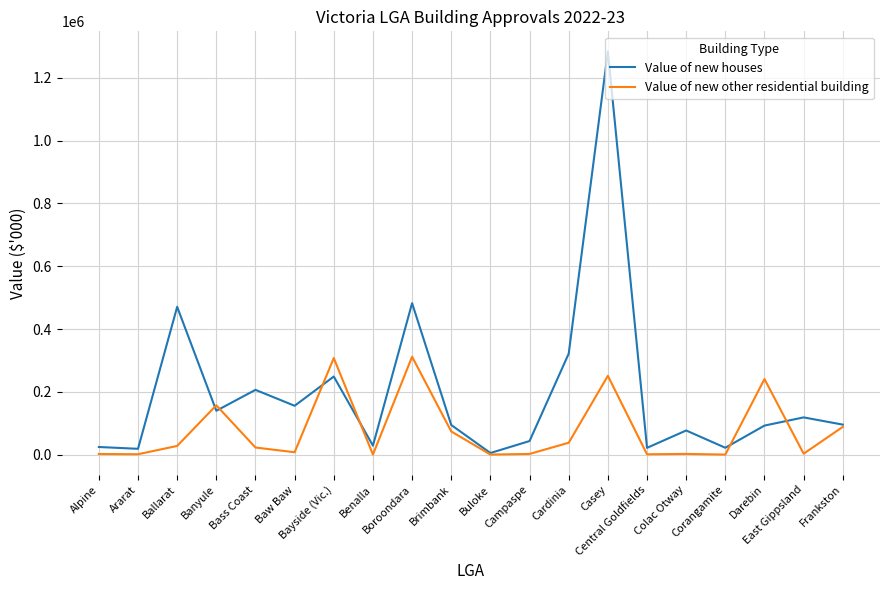

Which series has the largest total across all categories?

Value of new houses